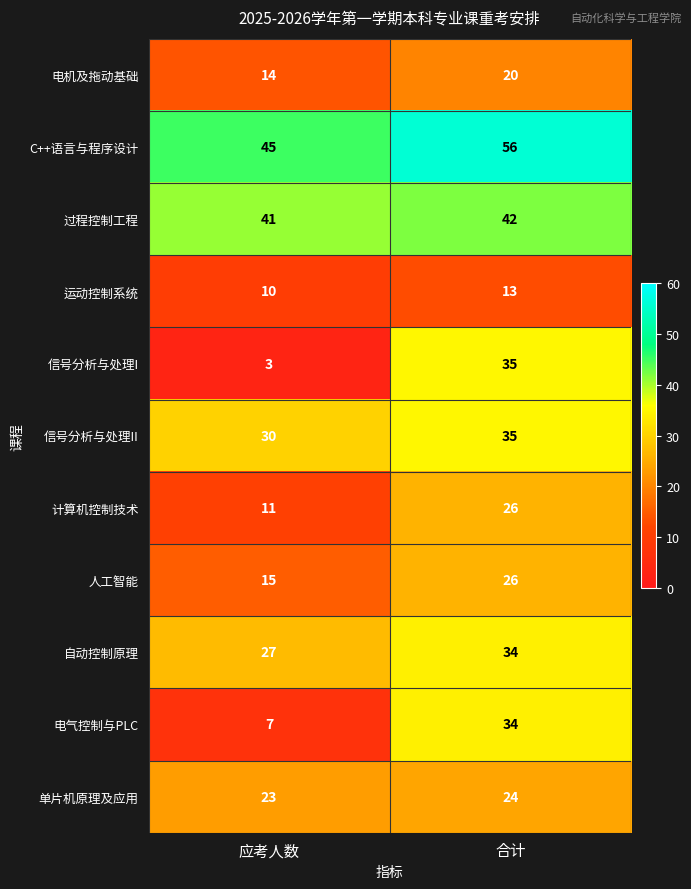

How many categories are shown in the chart?

2